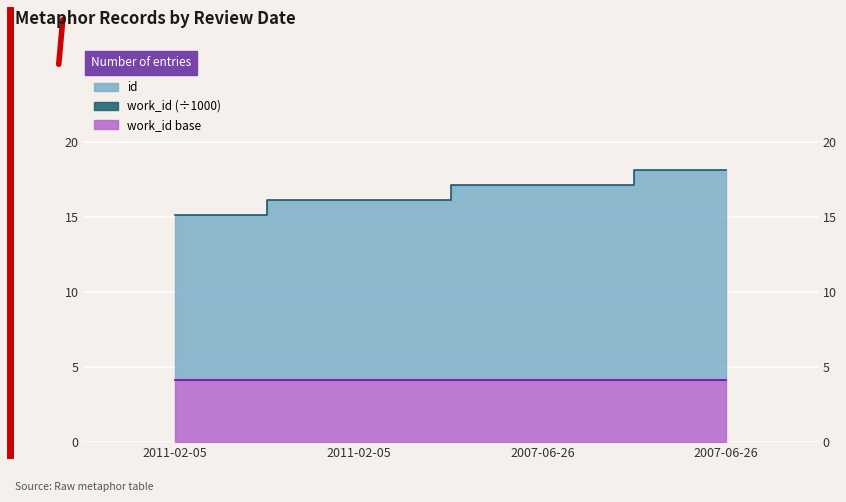

Does the chart display data point markers on the line(s)?

No